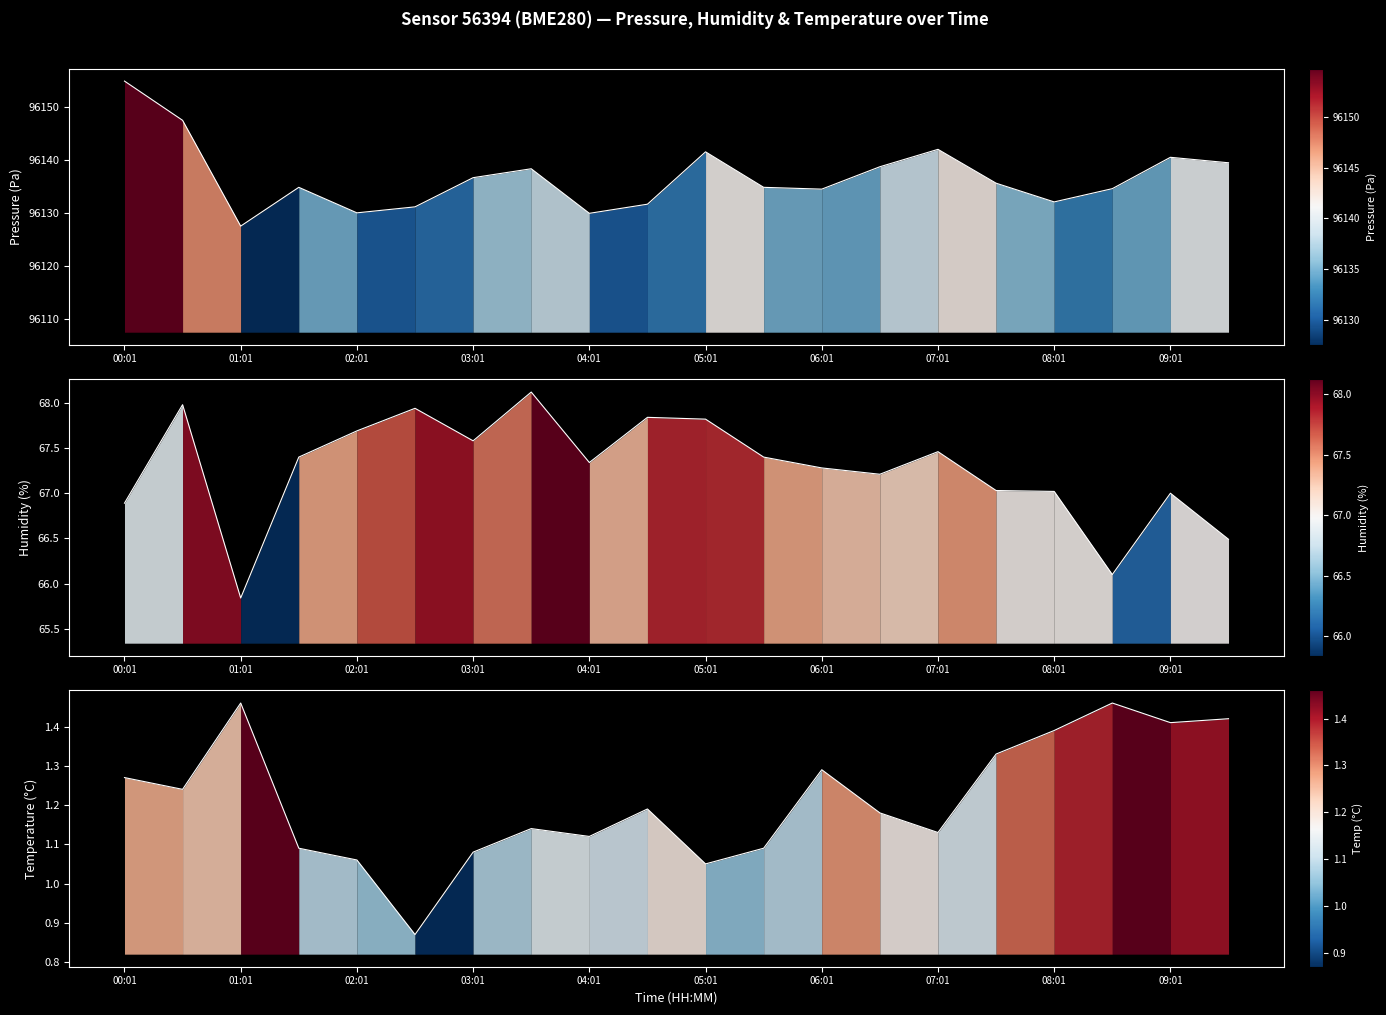

True or false: humidity has more than 1 interior local peaks.

True